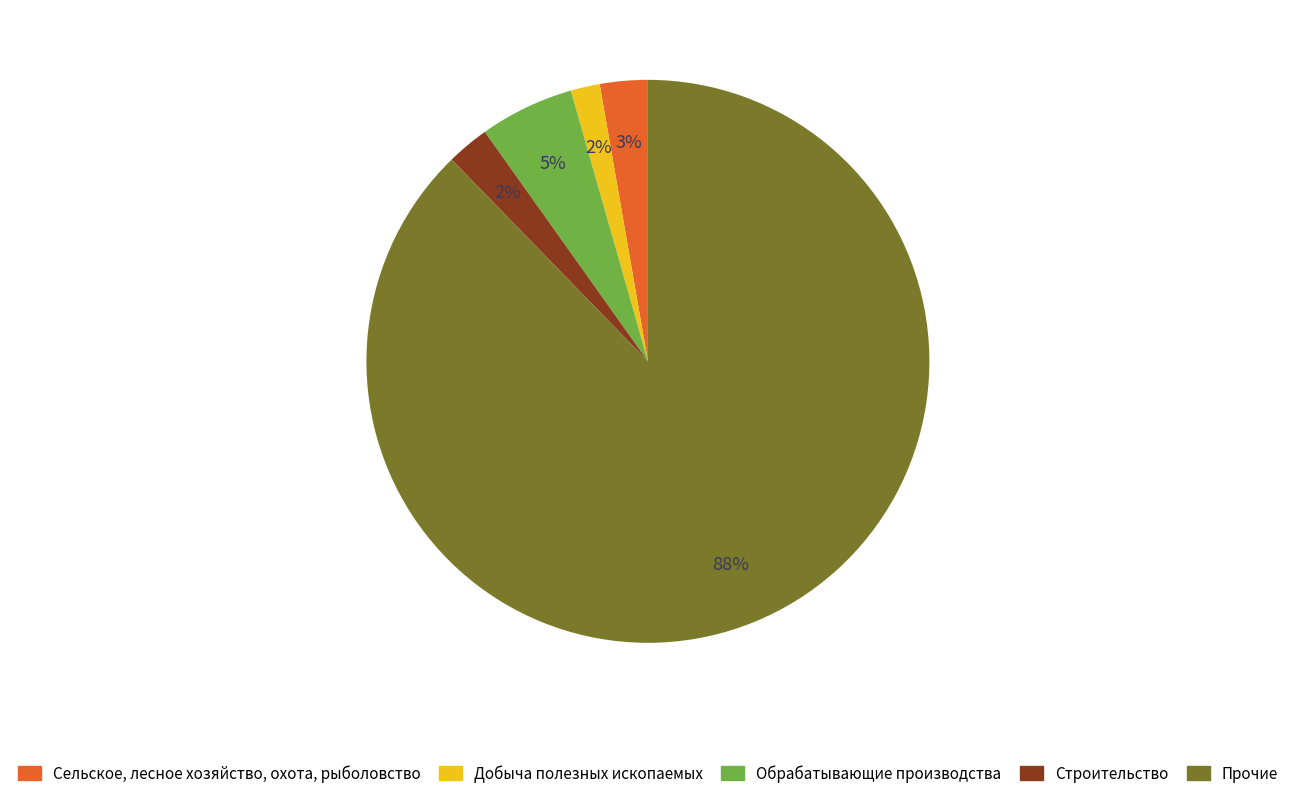

Which category has the biggest portion of the pie?

Прочие